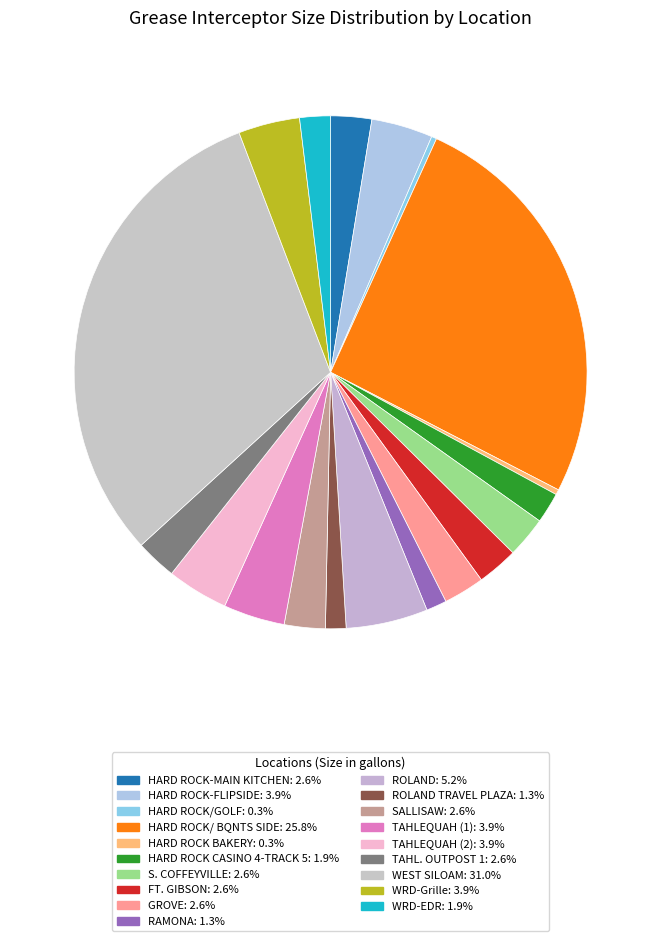

Count the number of slices in the pie.

19